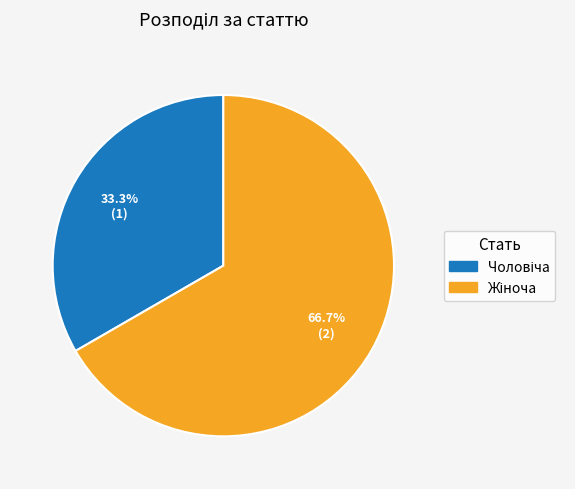

To the nearest percent, what is the difference between the largest and smallest slice percentages?

33%